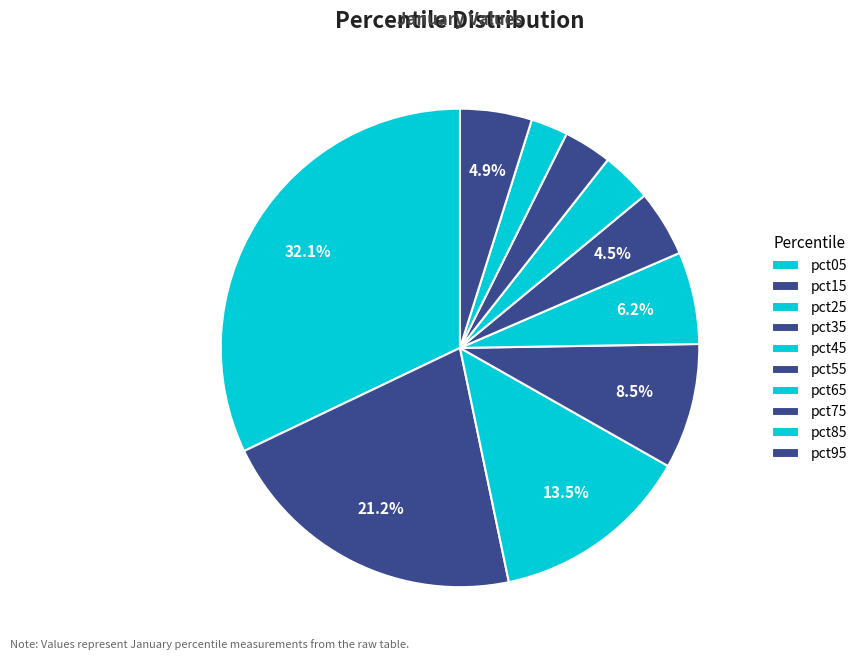

Which slice is the largest?

pct05